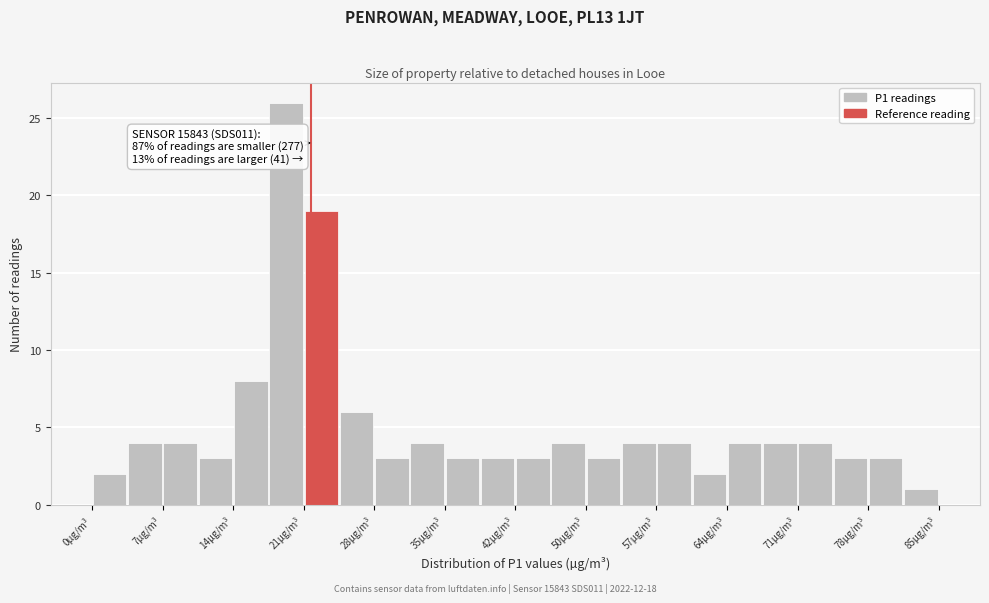

Read against the x-axis, roughly where is the centre of the tallest bar?

19